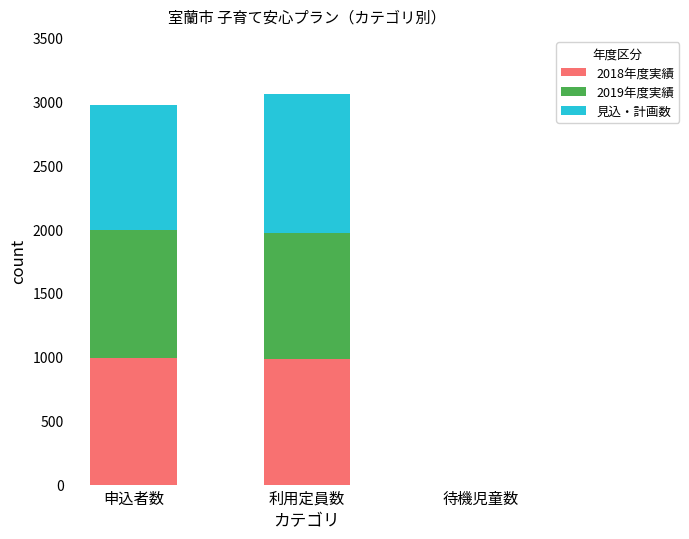

Count the number of data series in this chart.

3